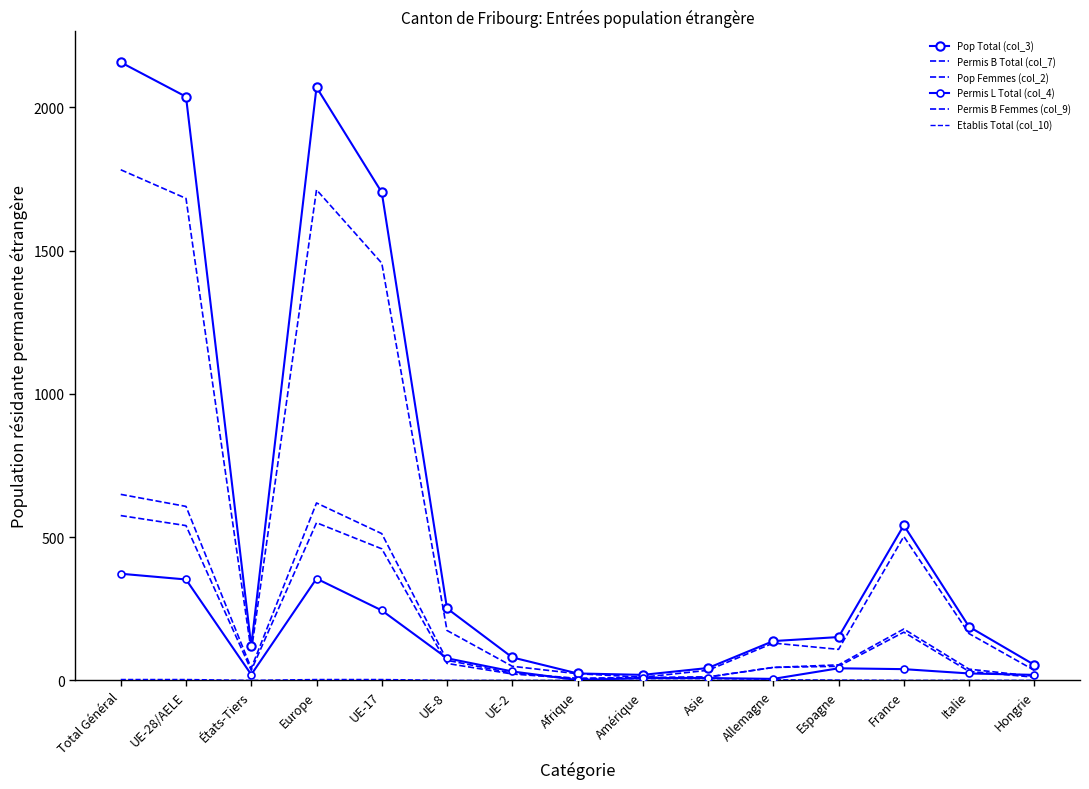

True or false: Pop Femmes (col_2) and Pop Total (col_3) intersect in this chart.

False